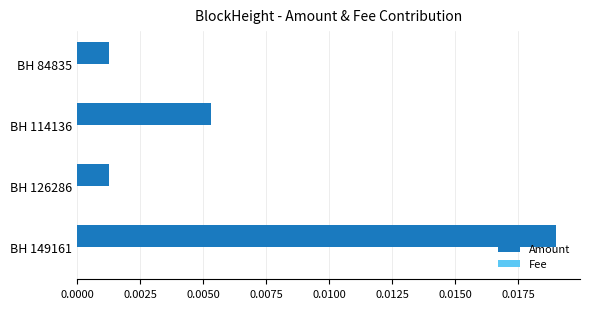

At which category is the sum across all series the highest?

BH 149161